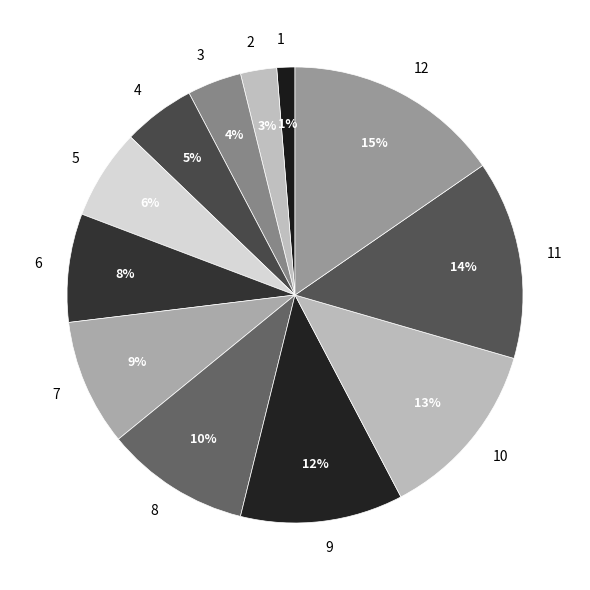

To the nearest percent, what portion does 8 represent?

10%